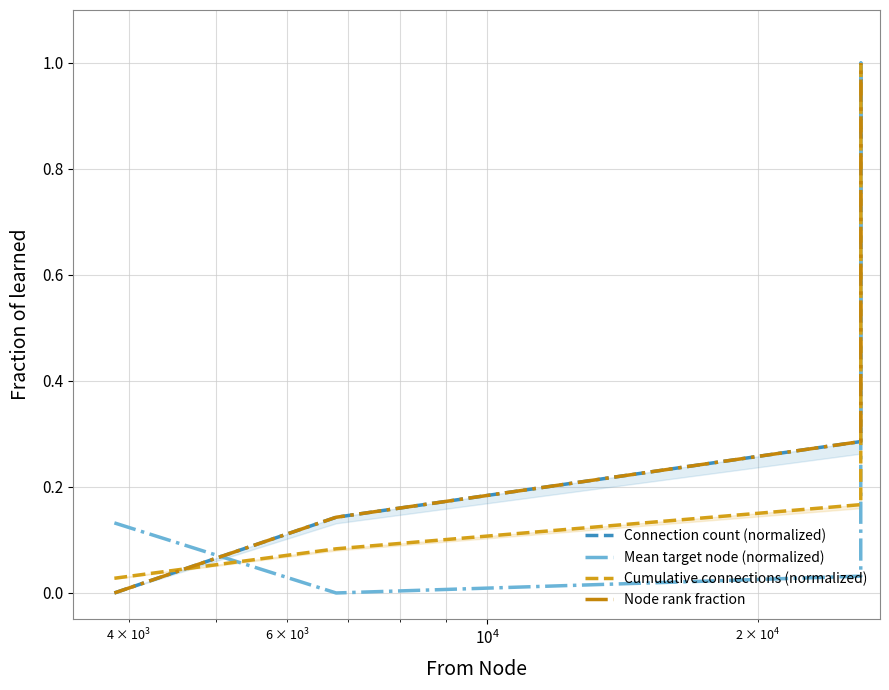

Count the number of categories in the chart.

8